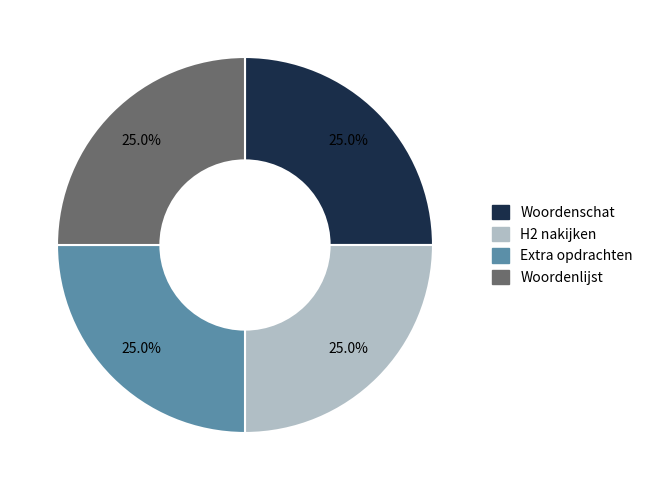

Does any single category account for the majority?

No